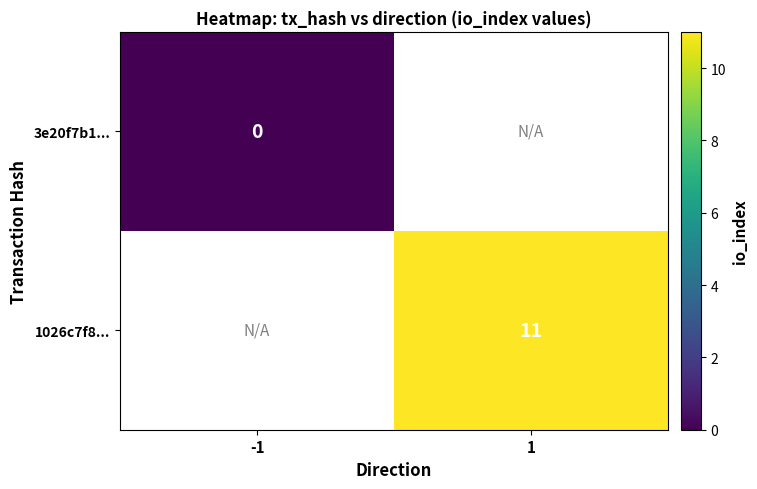

At how many categories does at least one series exceed 5?

1